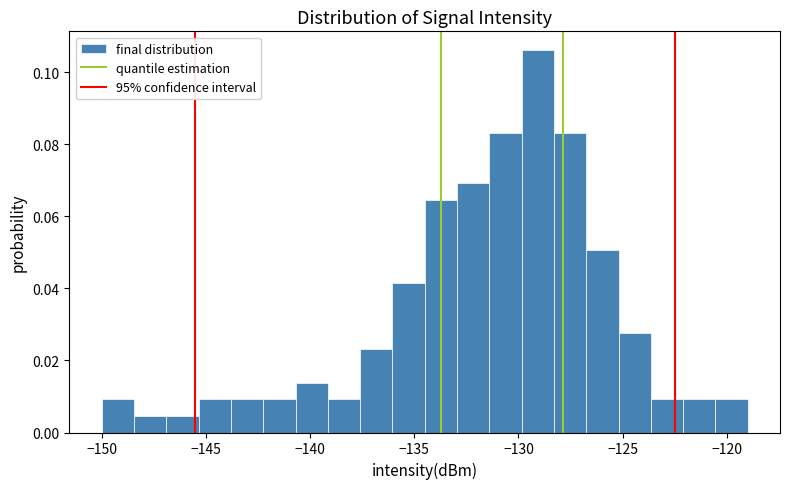

Read against the x-axis, roughly where is the centre of the tallest bar?

-129.0